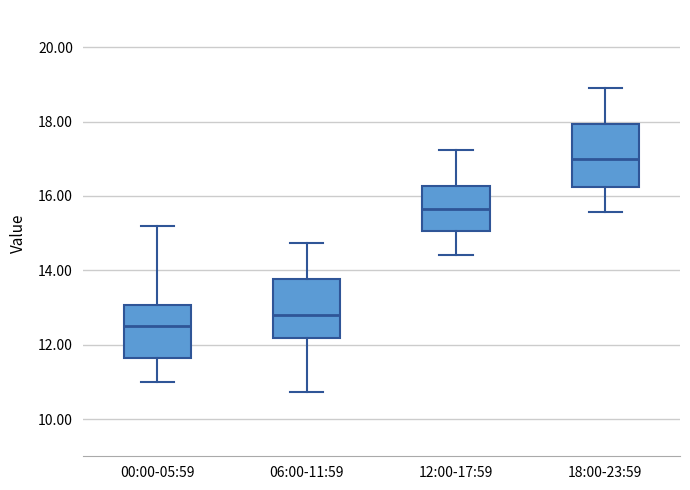

Reading left to right, transcribe this box plot: for each box, give where its median line is, the range the box spans, and where its two whiskers end, as read against the y-axis. The values are not printed on the chart, so give them approximately, as read against the axis.

00:00-05:59: median 12.6, box 11.6 to 13.0, whiskers 11.0 to 15.2
06:00-11:59: median 12.8, box 12.2 to 13.8, whiskers 10.8 to 14.8
12:00-17:59: median 15.6, box 15.0 to 16.2, whiskers 14.4 to 17.2
18:00-23:59: median 17.0, box 16.2 to 18.0, whiskers 15.6 to 19.0